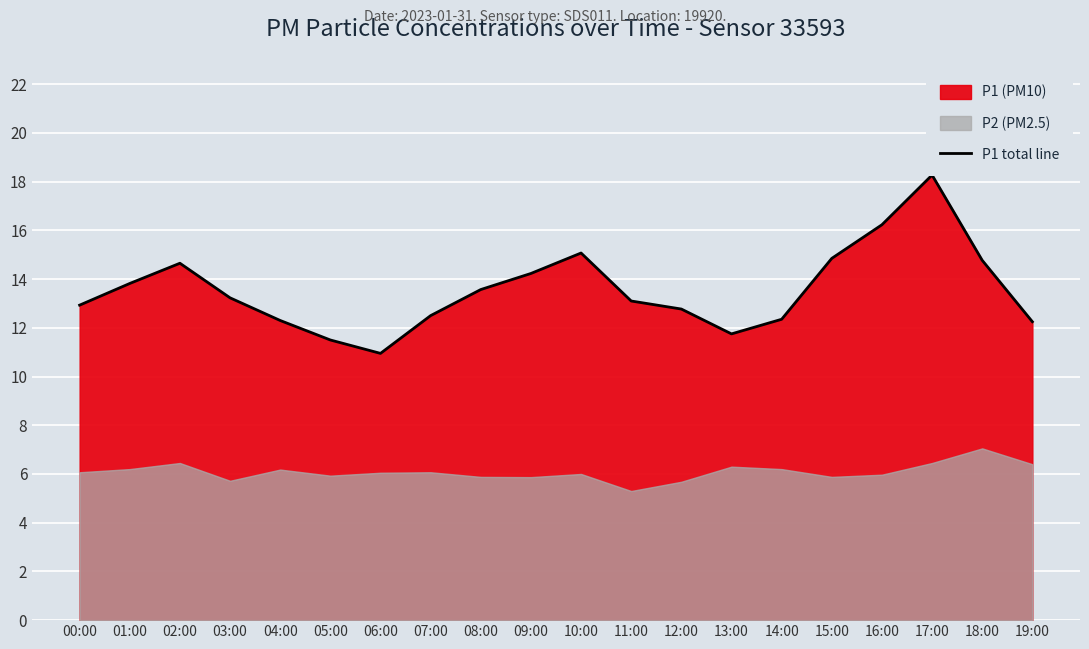

Rank the categories by value from lowest to highest.

06:00, 05:00, 13:00, 19:00, 04:00, 14:00, 07:00, 12:00, 00:00, 11:00, 03:00, 08:00, 01:00, 09:00, 02:00, 18:00, 15:00, 10:00, 16:00, 17:00